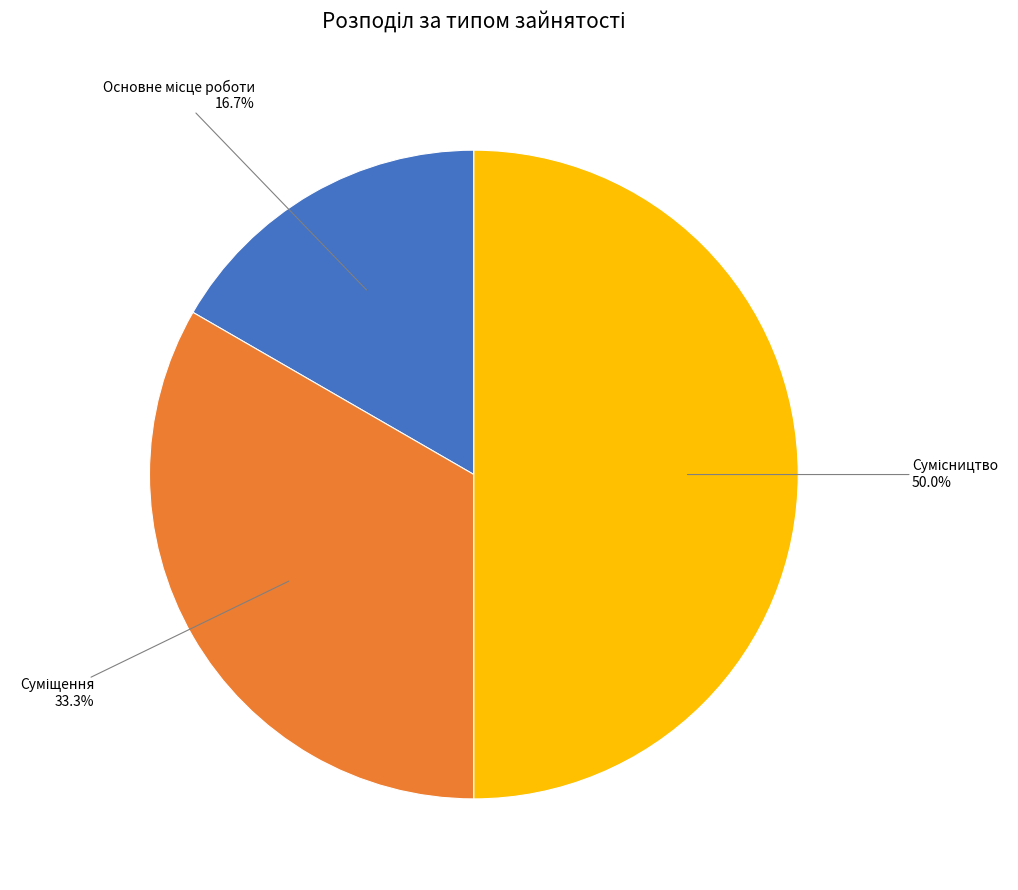

Count the number of slices in the pie.

3